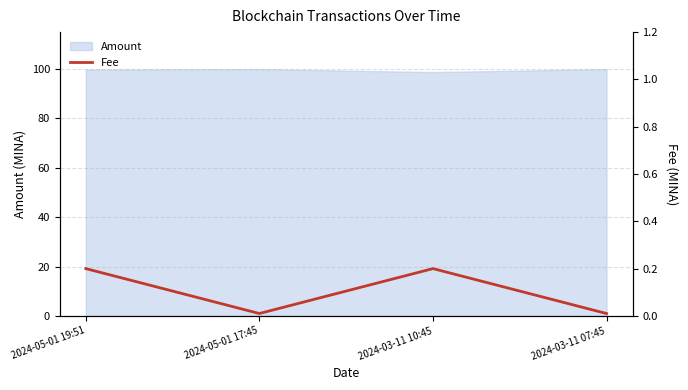

The value of Amount at 2024-03-11 07:45 is 100.0. True or false?

True